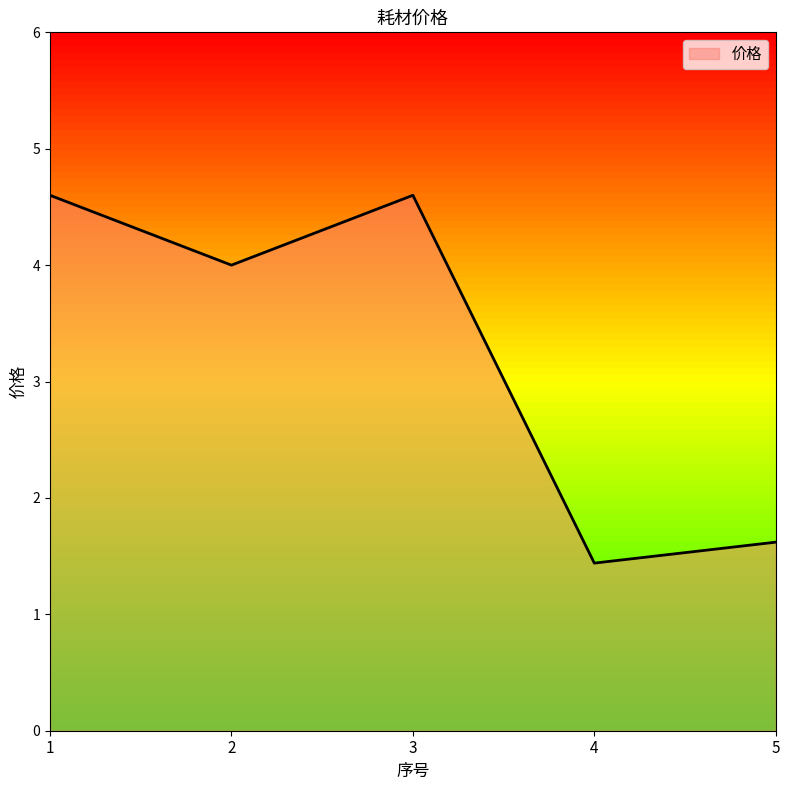

At which label is the value closest to 3?

2